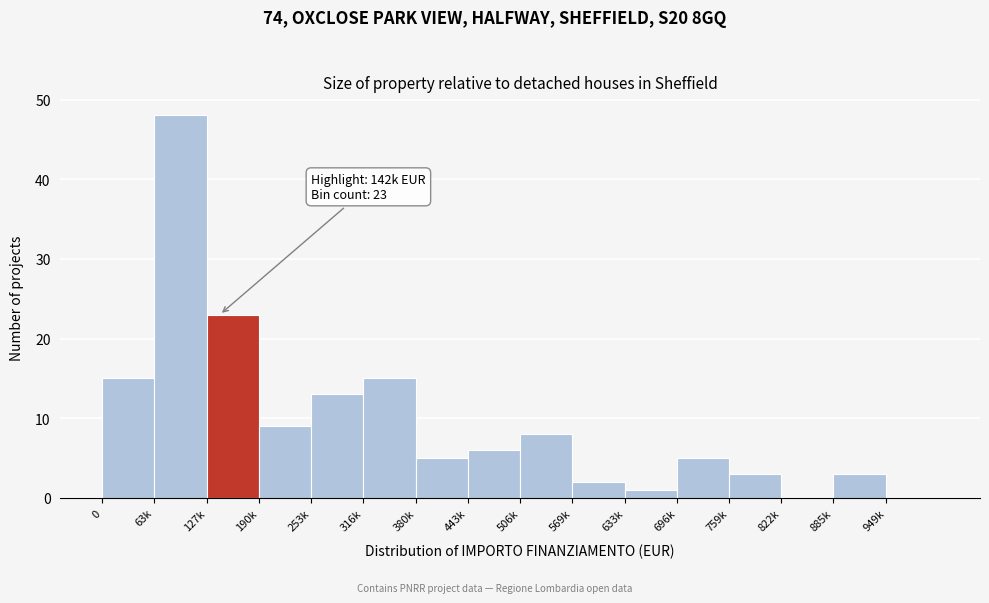

Reading left to right, what are all the values shown in this chart?

0=15	63k=48	127k=23	190k=9	253k=13	316k=15	380k=5	443k=6	506k=8	569k=2	633k=1	696k=5	759k=3	822k=0	885k=3	949k=0